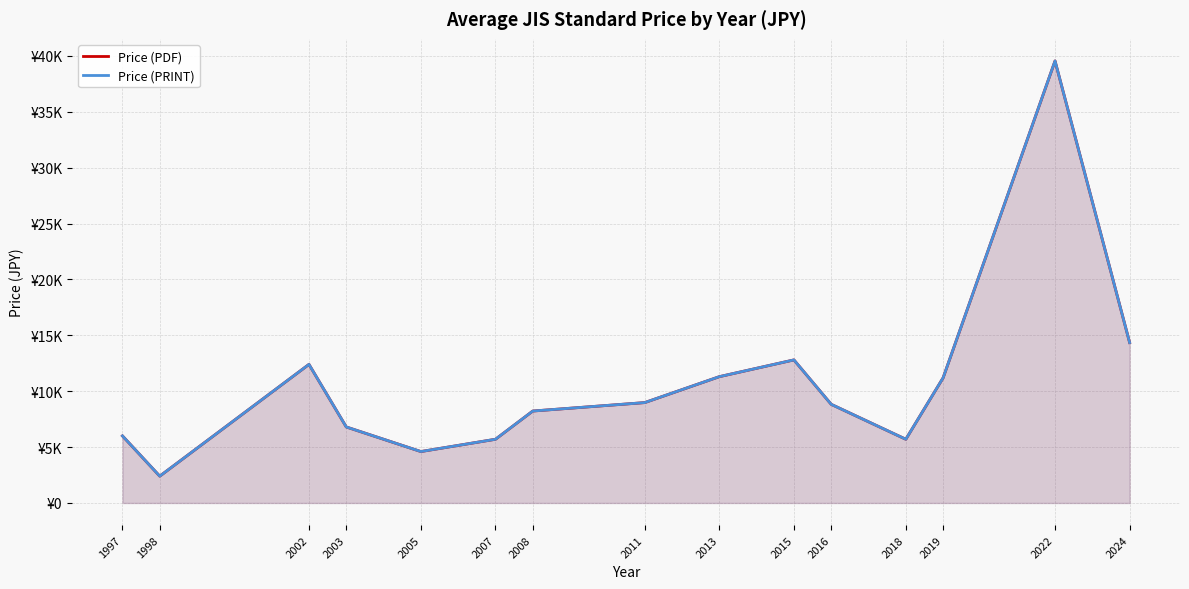

Reading right to left, list all the values displayed in this chart.

Price (PDF): 14350	39550	11200	5700	8825	12800	11300	8980	8225	5700	4600	6800	12400	2400	6000
Price (PRINT): 14350	39550	11200	5700	8825	12800	11300	8980	8225	5700	4600	6800	12400	2400	6000